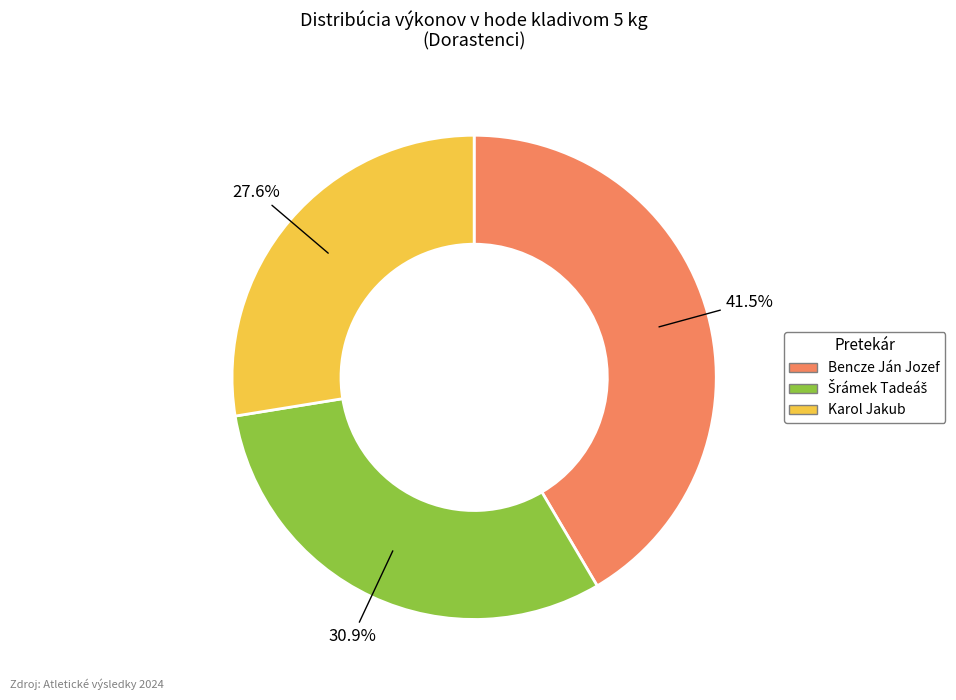

How much of the chart is everything except Karol Jakub?

72.4%